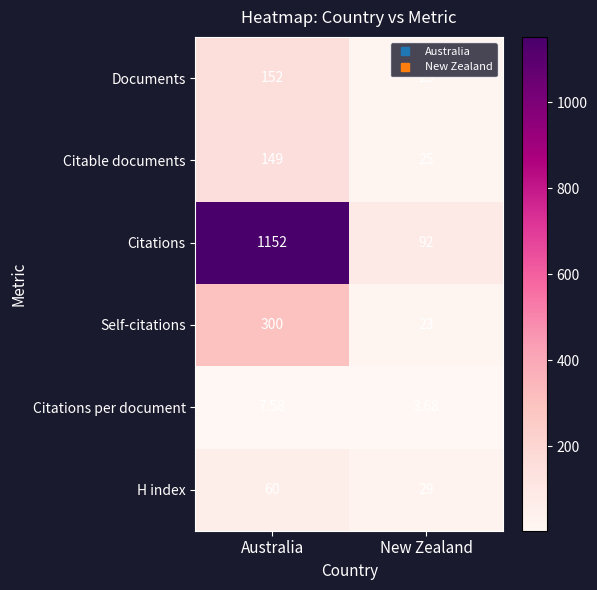

At which label does Citations per document reach its peak?

Australia